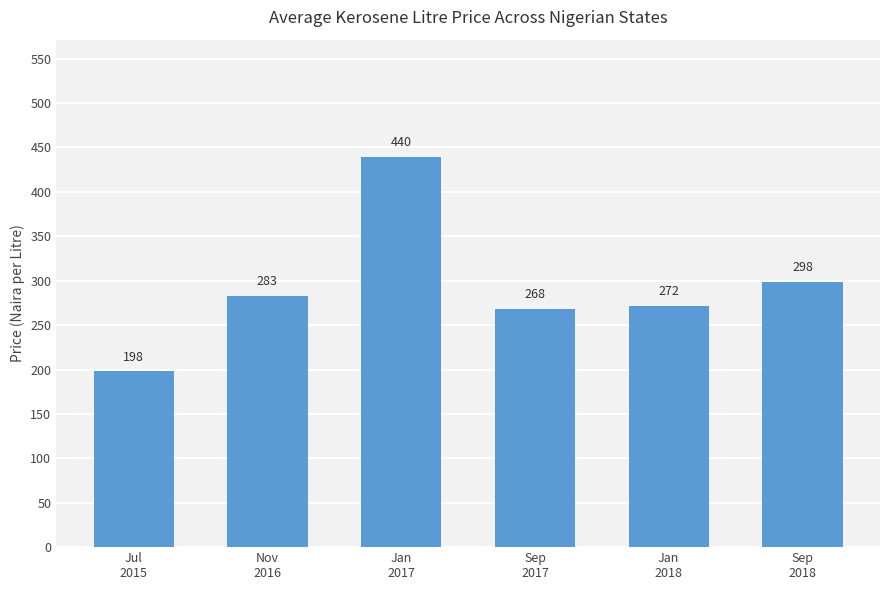

What is the average value?

293.1